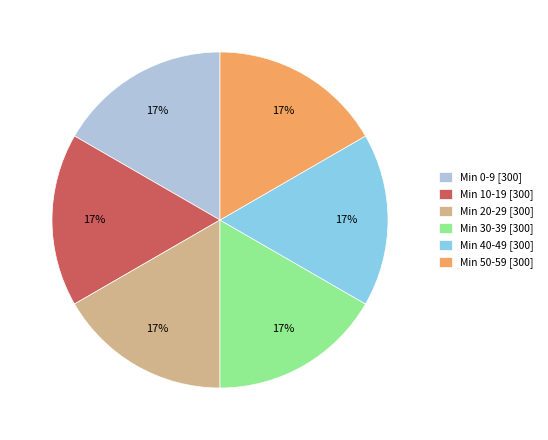

To the nearest percent, what portion does Min 10-19 [300] represent?

17%